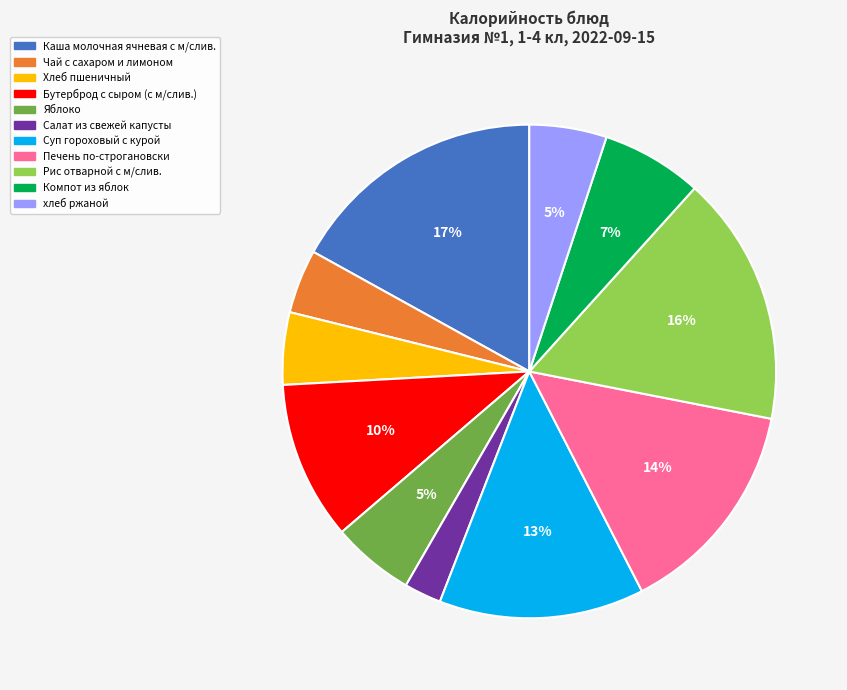

To the nearest percent, what is the combined percentage of Компот из яблок and Печень по-строгановски?

21%